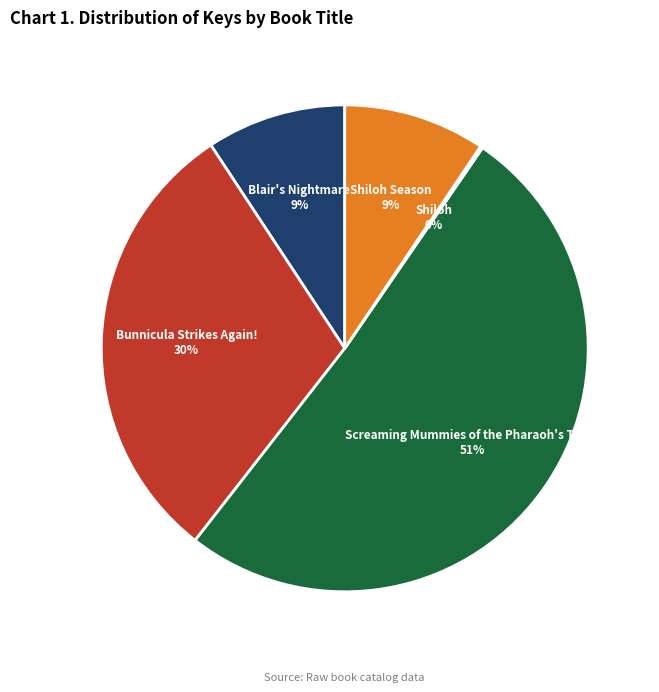

To the nearest percent, what is the difference between the Bunnicula Strikes Again! and Screaming Mummies of the Pharaoh's Tomb slice percentages?

21%